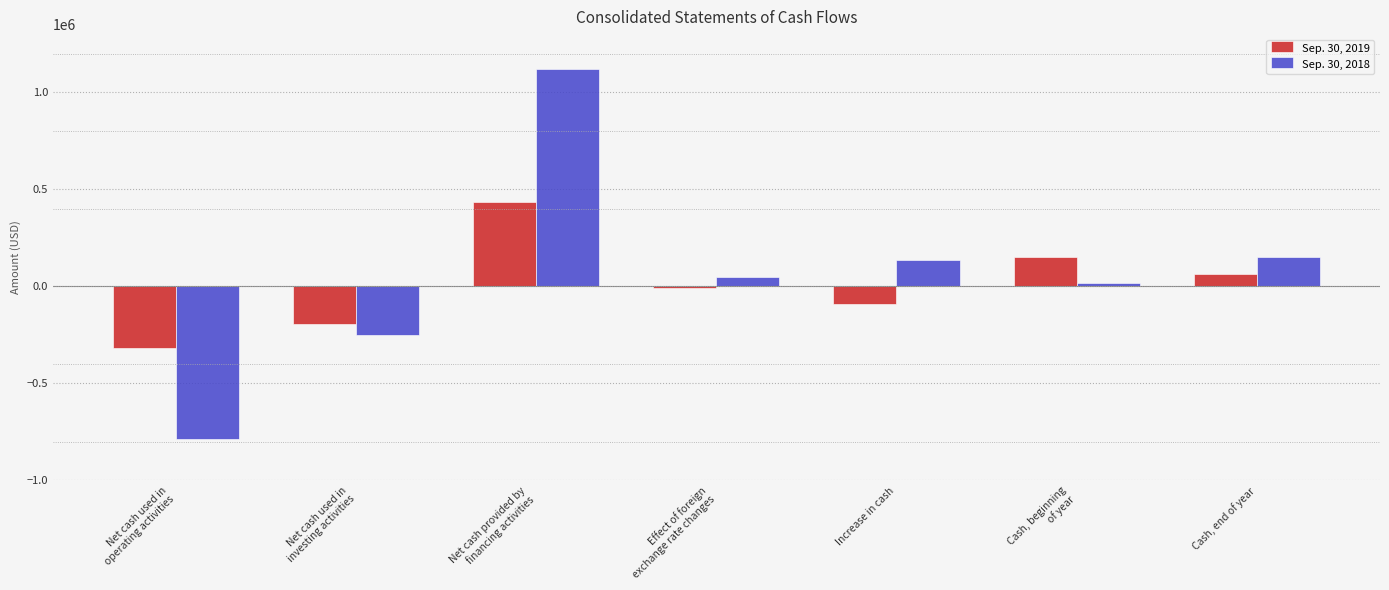

How many bars are there in total?

14